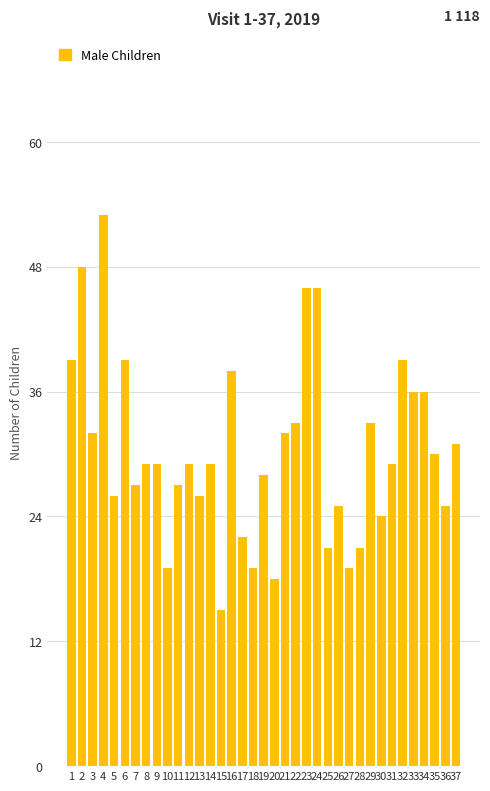

How many series are shown in this chart?

1